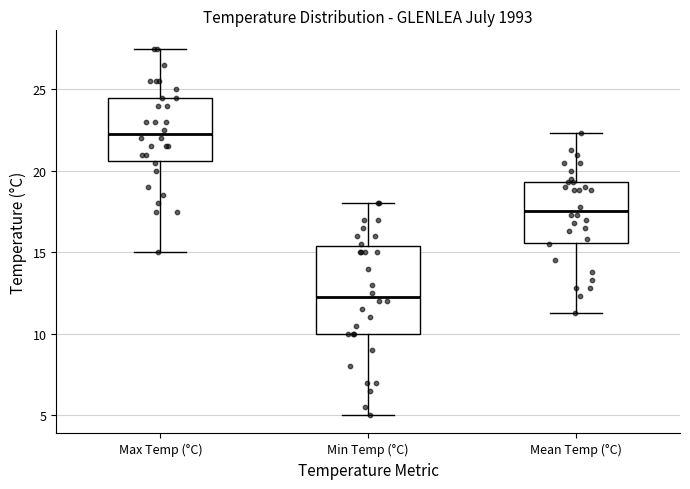

Which box has the highest median line?

Max Temp (°C)